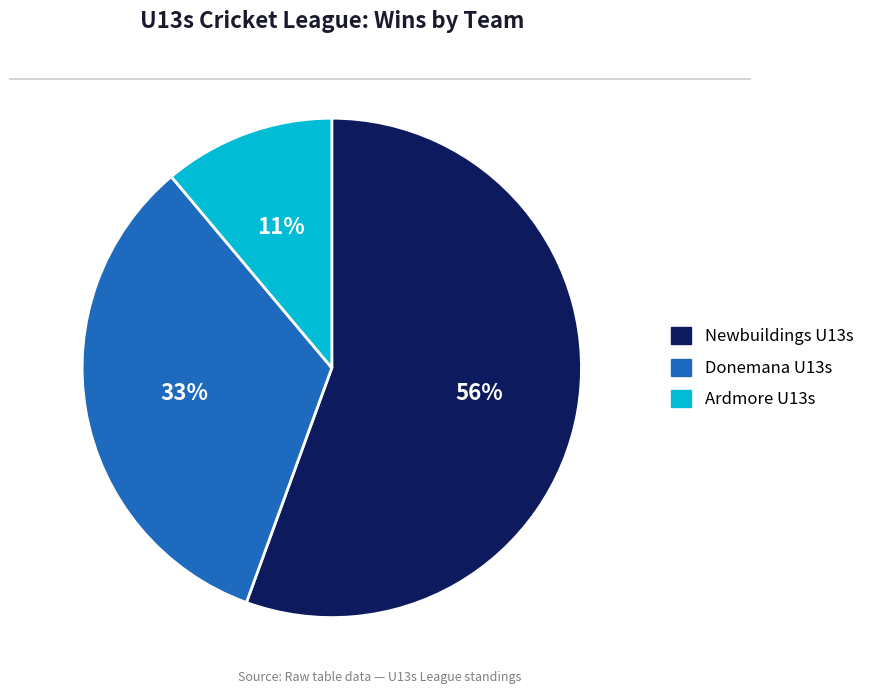

Does any single category account for the majority?

Yes